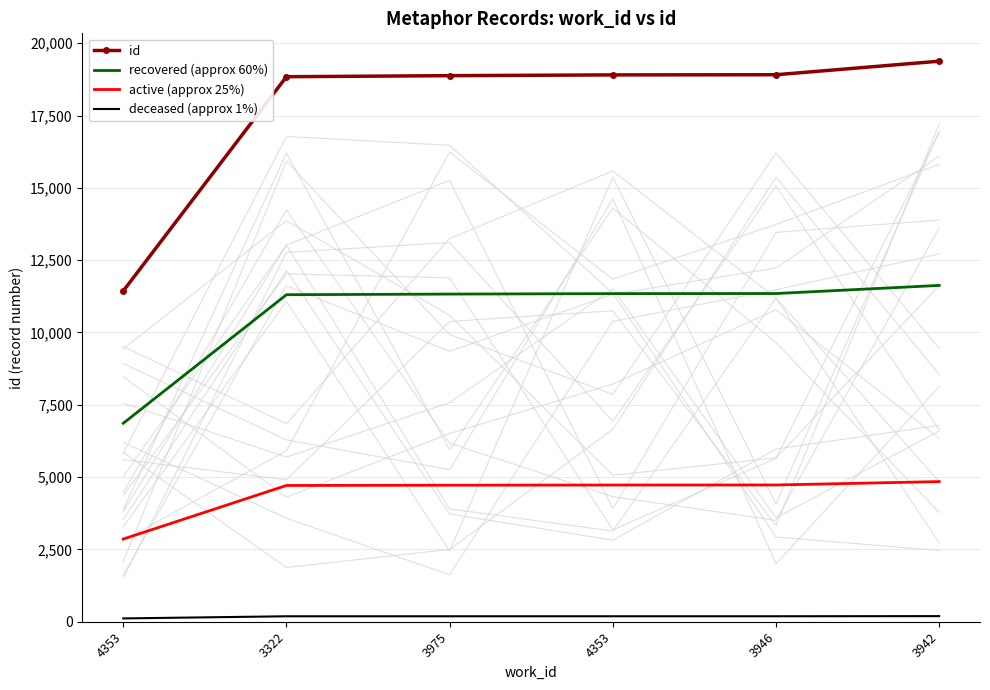

True or false: recovered (approx 60%) and id intersect in this chart.

False